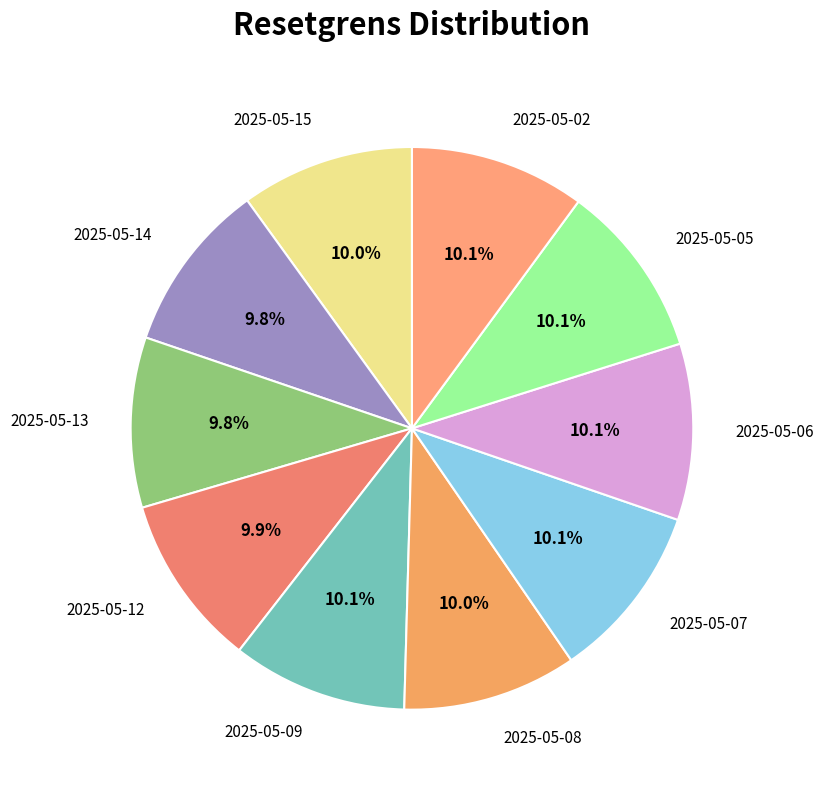

How much of the chart is everything except 2025-05-02?

89.9%